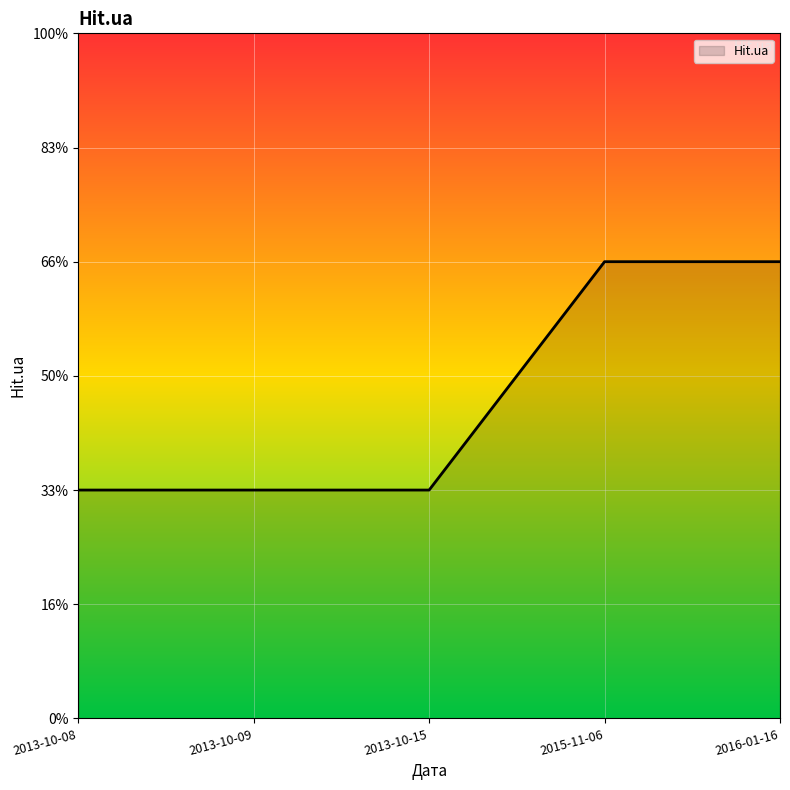

Does the chart have visible grid lines?

Yes